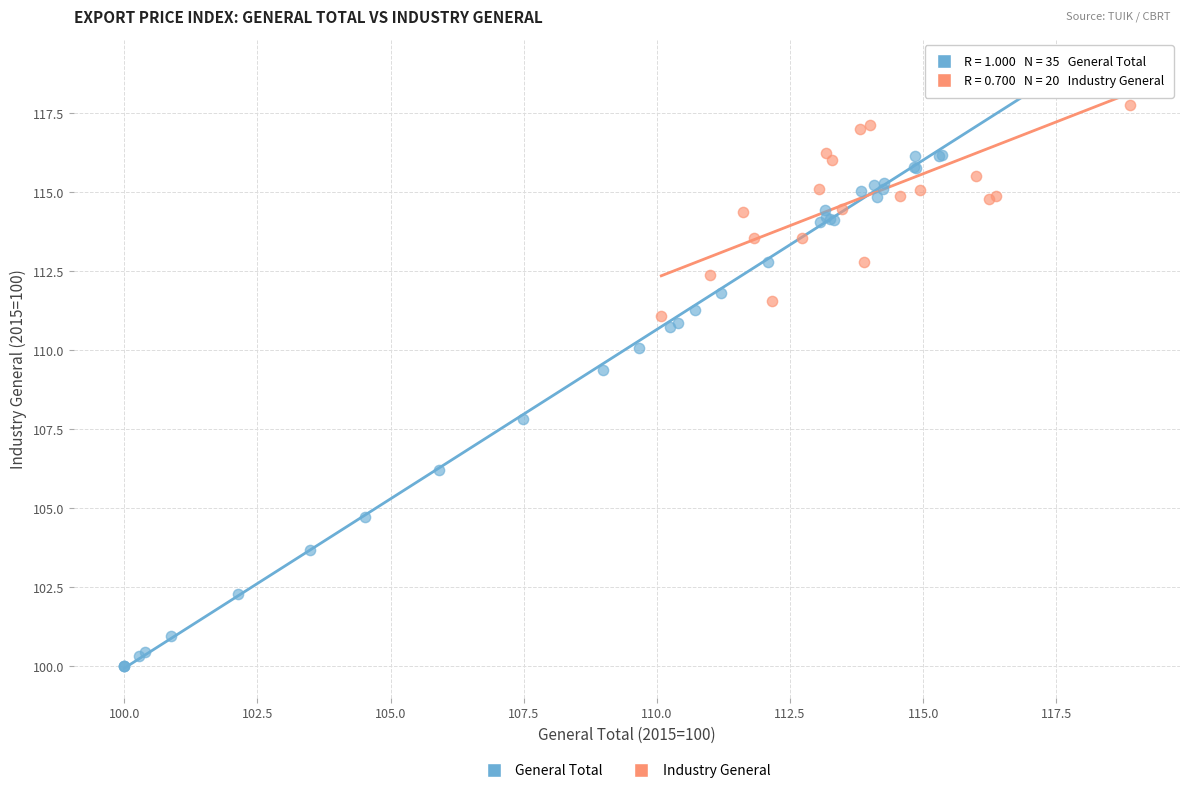

Which series contains the lowest Y value?

General Total